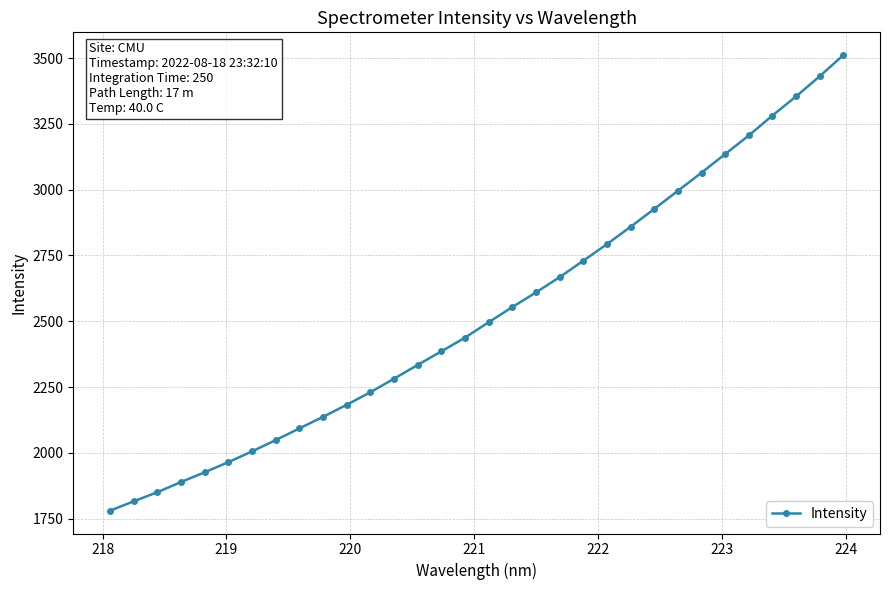

How many values exceed 2496?

16